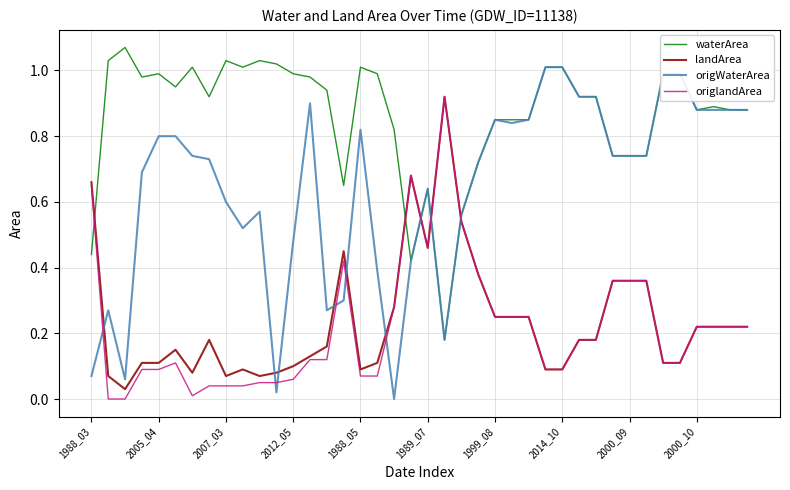

Which series has the largest total across all categories?

waterArea